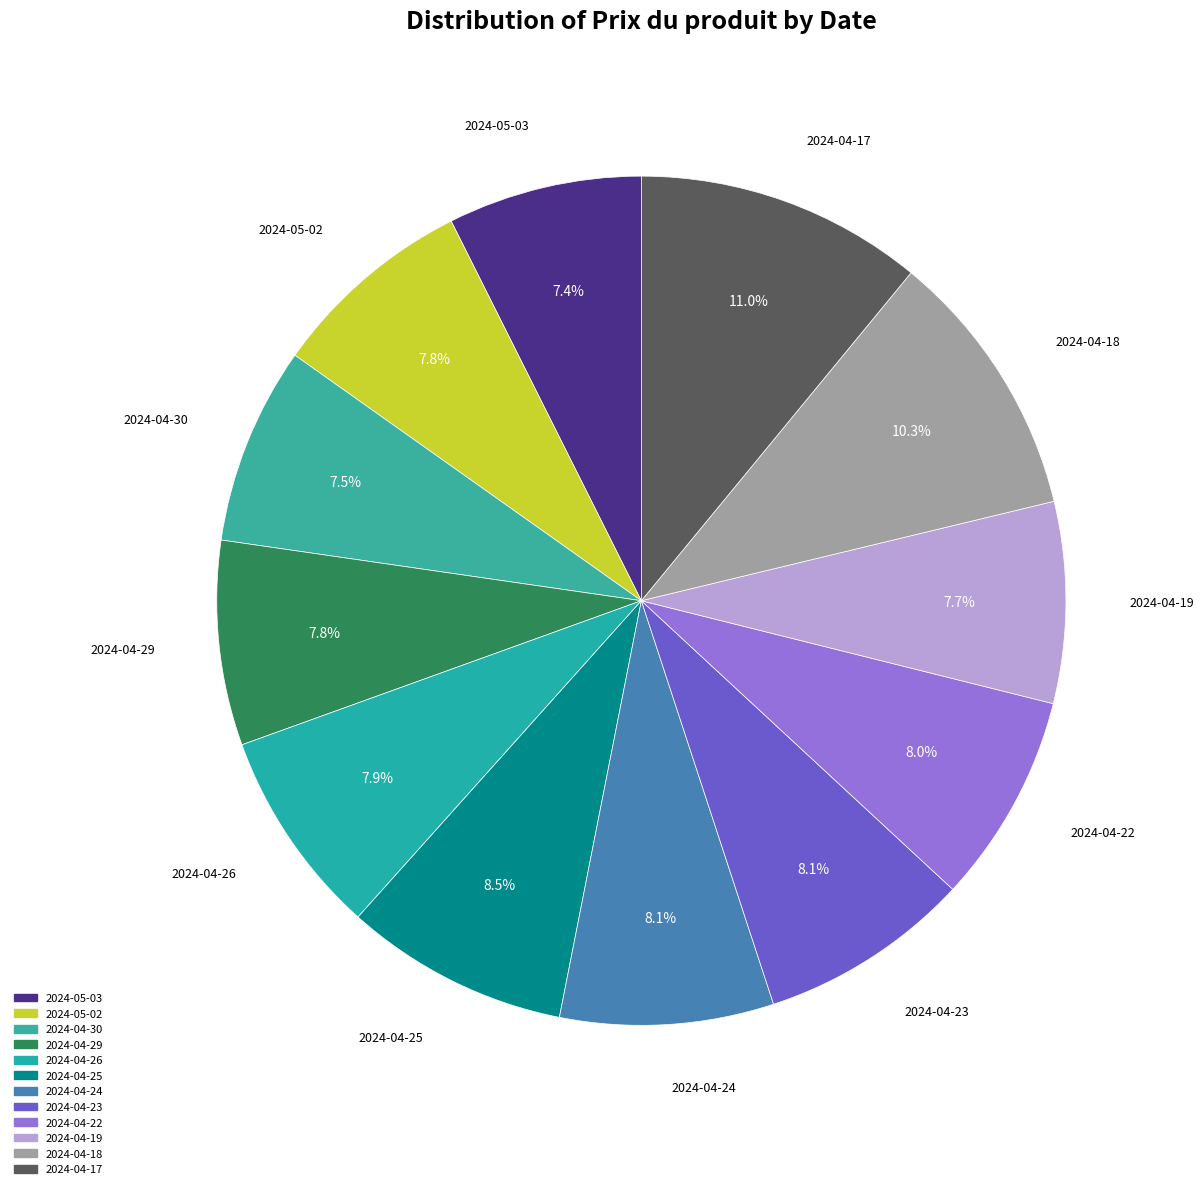

Is there any slice that represents more than half of the pie?

No